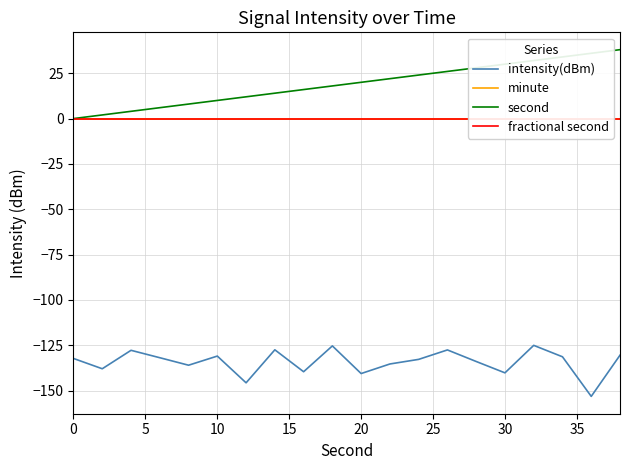

True or false: second has a value of 0.0 at 0.

True